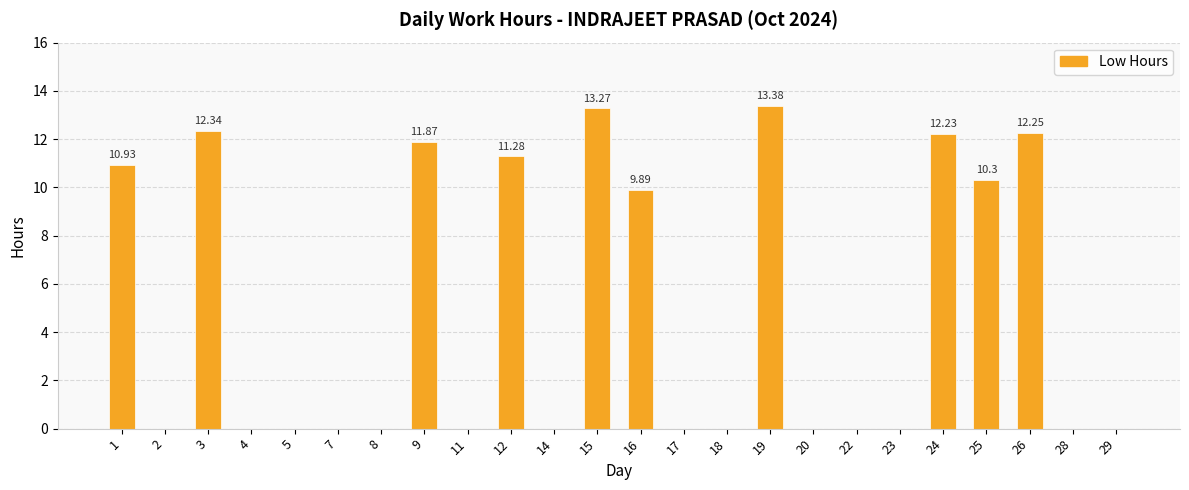

What is the sum of the values at 3 and 11?

12.3